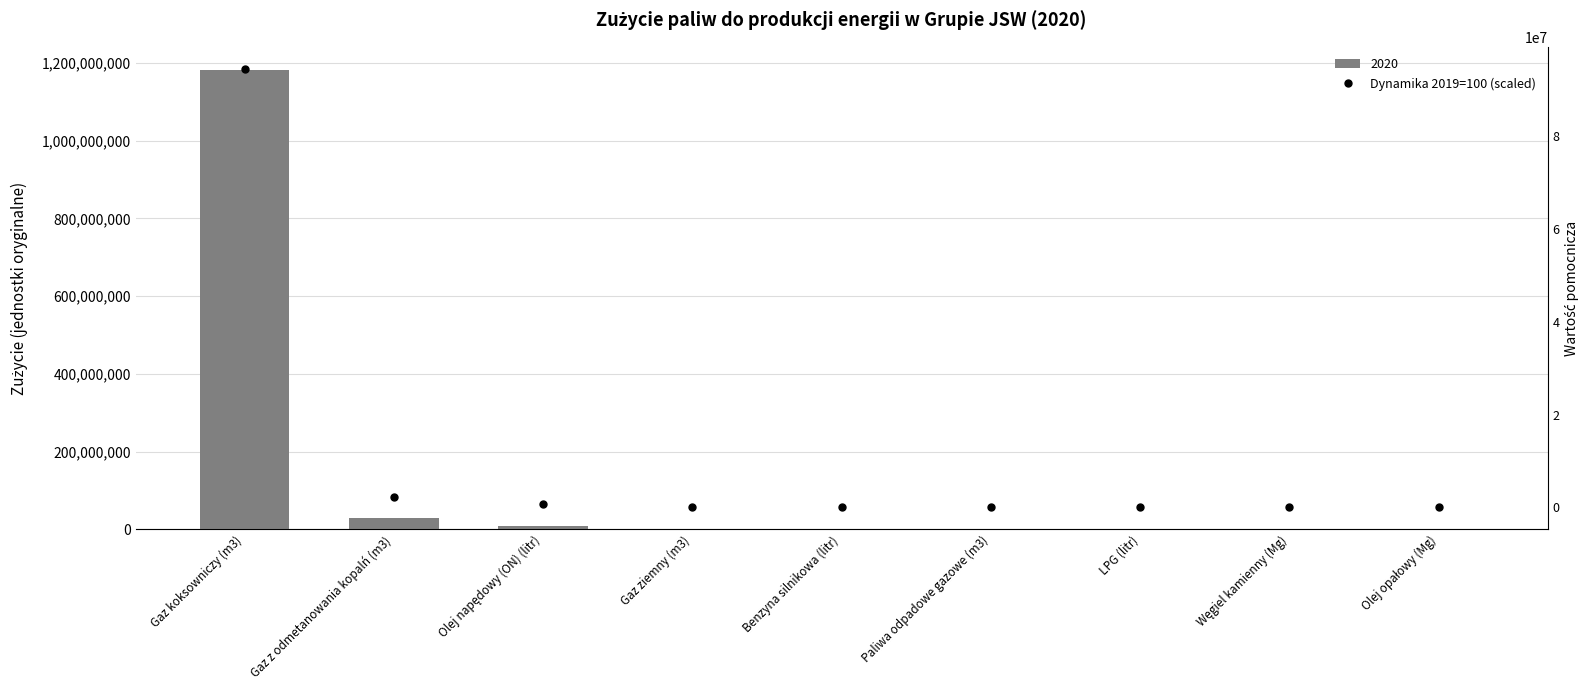

Which has a higher value, Węgiel kamienny (Mg) or Gaz ziemny (m3)?

Gaz ziemny (m3)